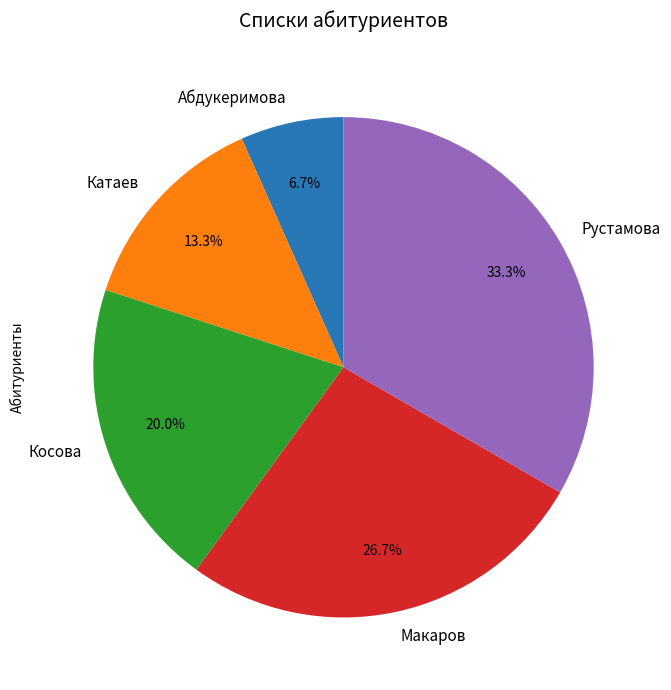

Is there a majority slice in this chart?

No